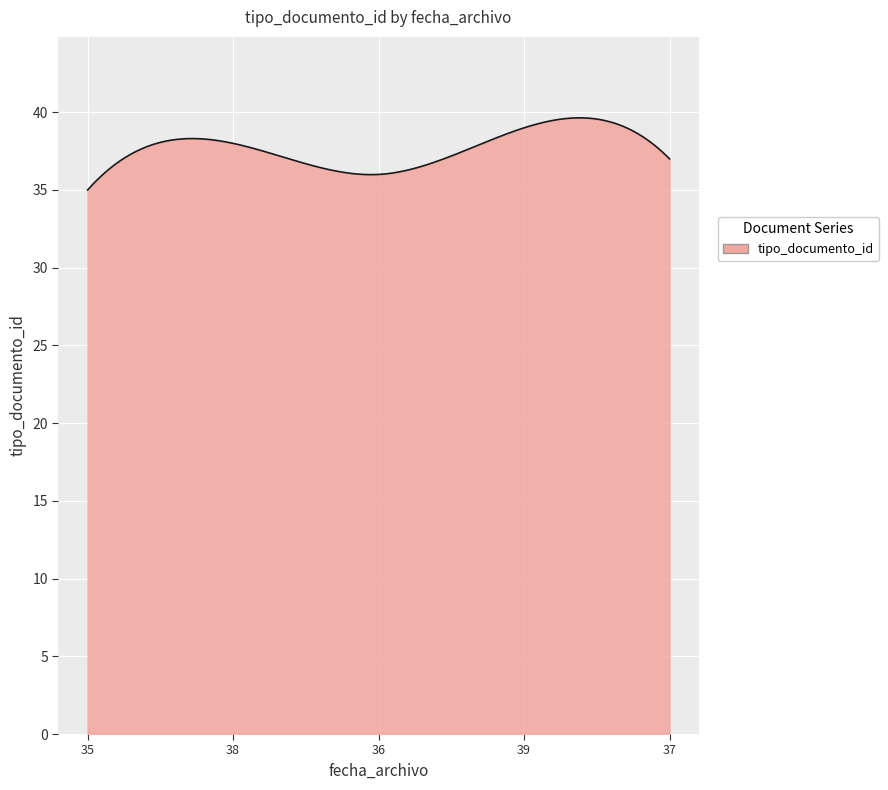

What is the minimum value shown in the chart?

35.0